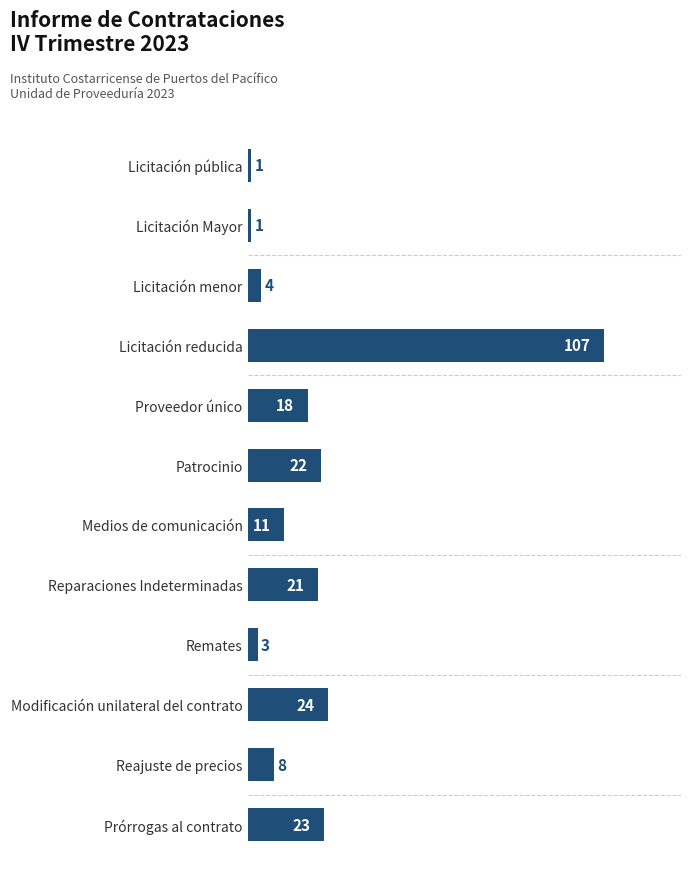

What is the difference between the second highest and minimum values?

23